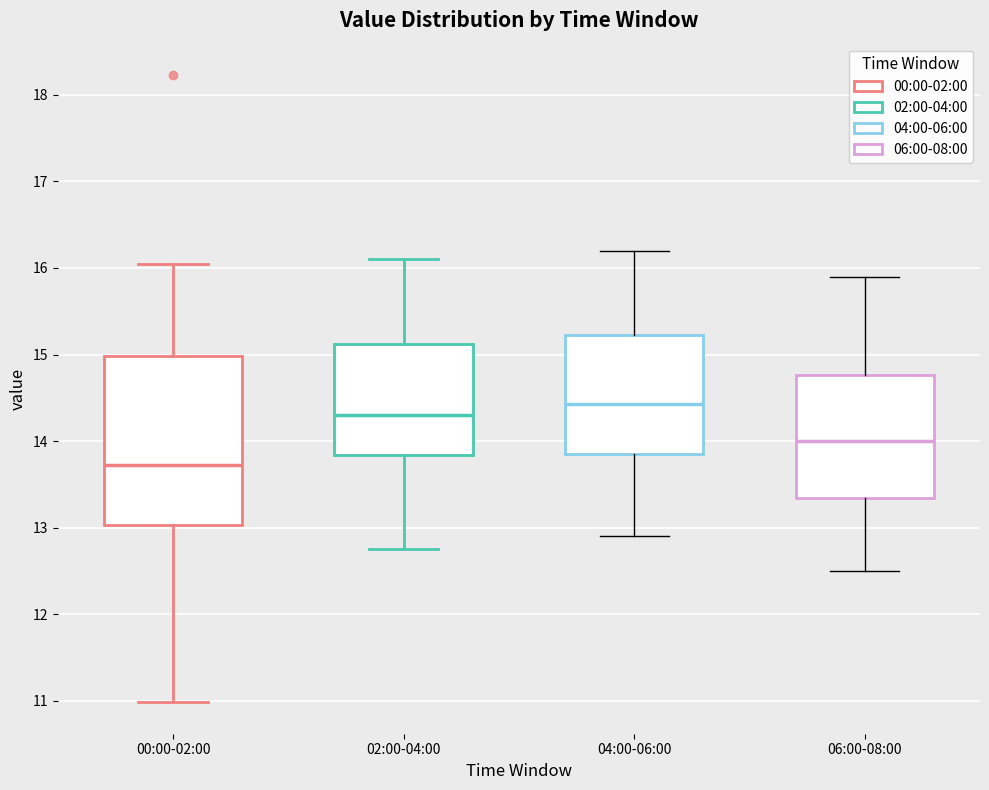

Reading left to right, transcribe this box plot: for each box, give where its median line is, the range the box spans, and where its two whiskers end, as read against the y-axis. The values are not printed on the chart, so give them approximately, as read against the axis.

00:00-02:00: median 13.7, box 13.0 to 15.0, whiskers 11.0 to 16.1
02:00-04:00: median 14.3, box 13.8 to 15.1, whiskers 12.8 to 16.1
04:00-06:00: median 14.4, box 13.9 to 15.2, whiskers 12.9 to 16.2
06:00-08:00: median 14.0, box 13.3 to 14.8, whiskers 12.5 to 15.9